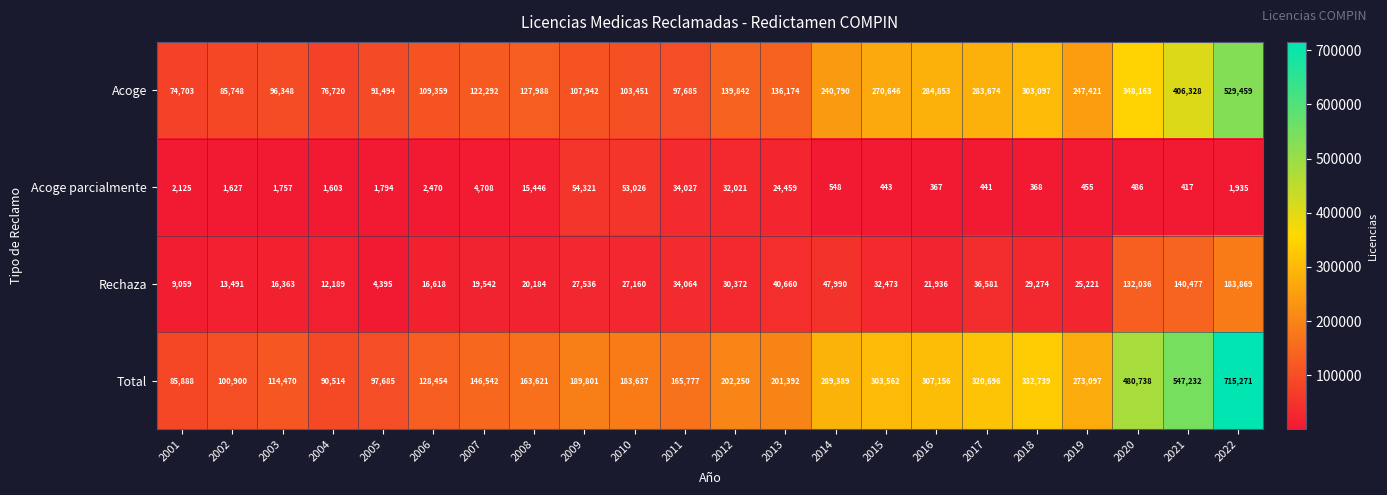

Which series changed the most between 2011 and 2016?

Acoge